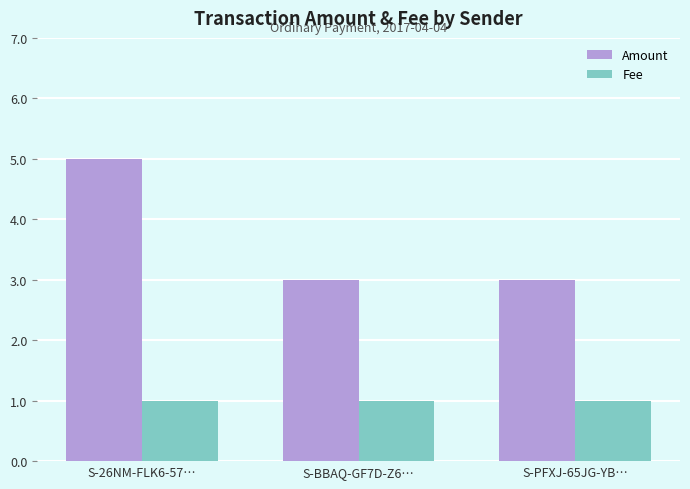

How many Amount values are between 3 and 5?

3